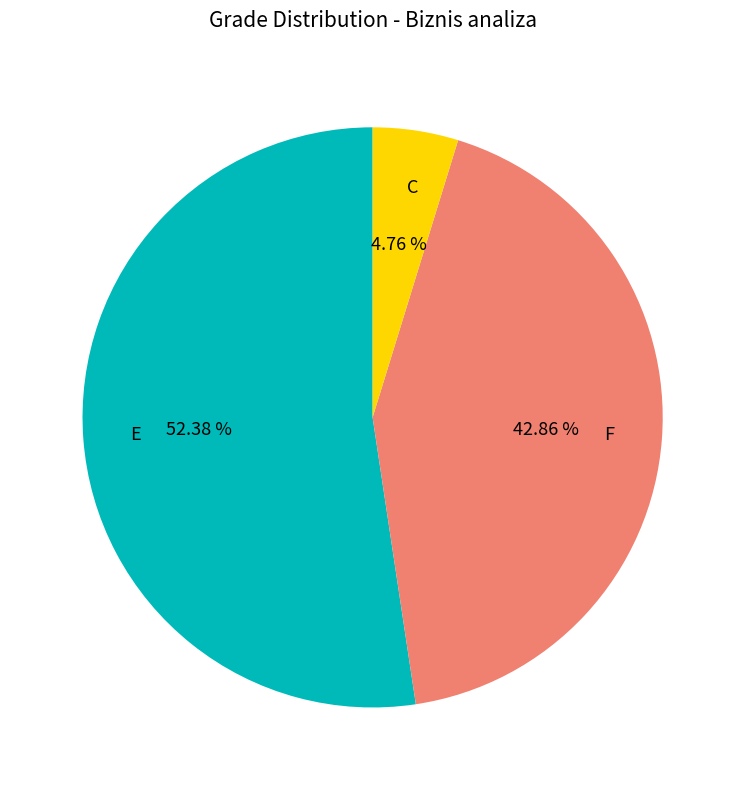

Which slice is the smallest?

C